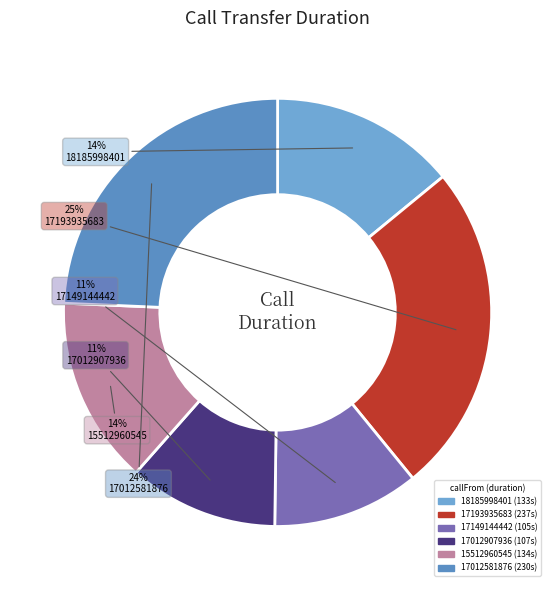

To the nearest percent, what is the difference between the largest and smallest slice percentages?

14%